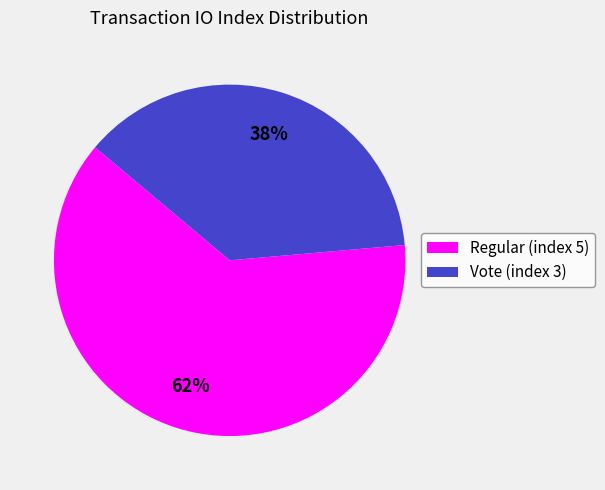

To the nearest percent, what percentage of the pie is Regular (index 5)?

62%